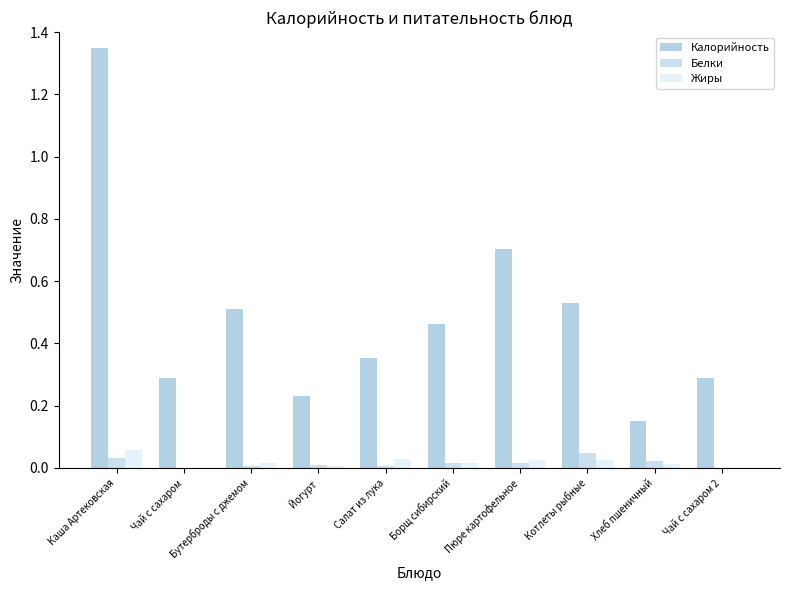

The Калорийность series shows 0.1 at Чай с сахаром. True or false?

False